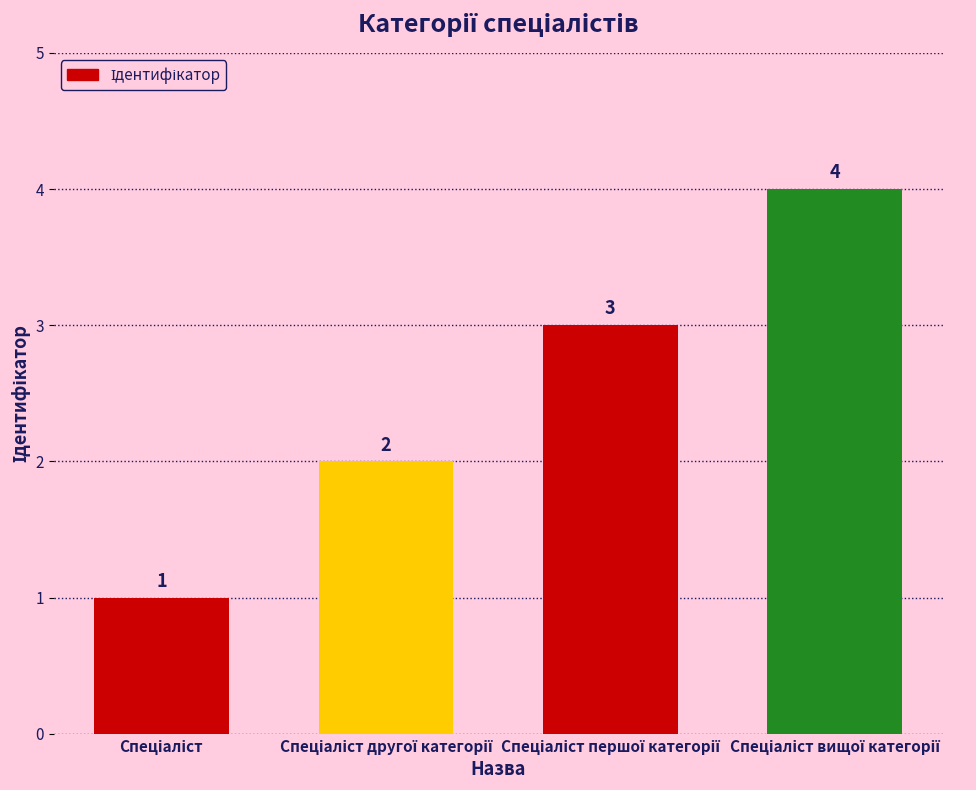

What is the sum of all values?

10